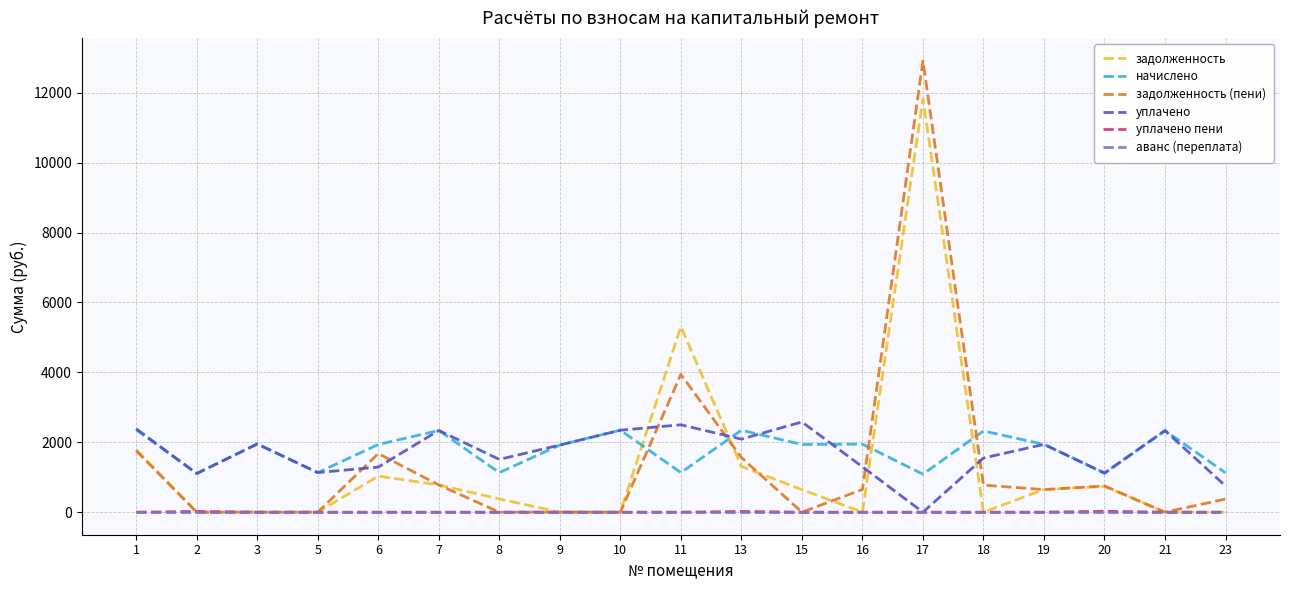

Is the value of задолженность at 1 greater than the value of начислено at 1?

No